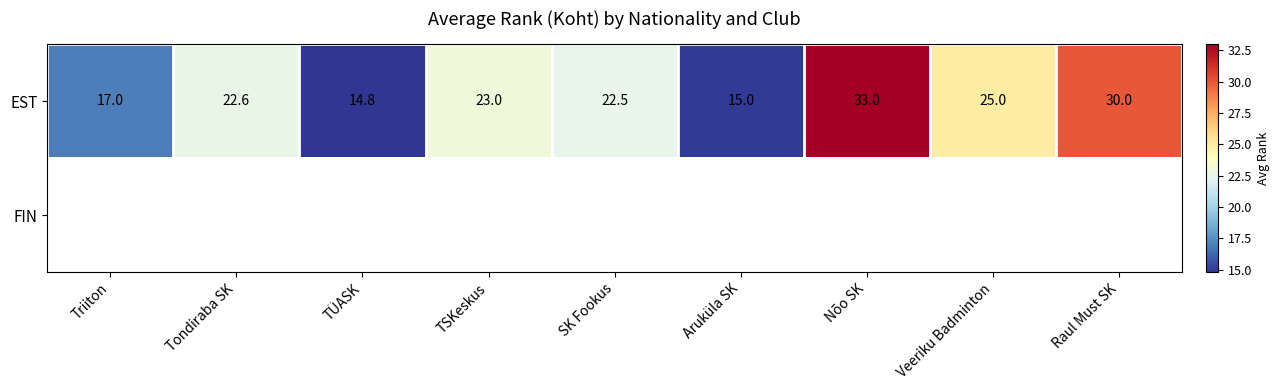

The EST series shows 39.2 at TSKeskus. True or false?

False